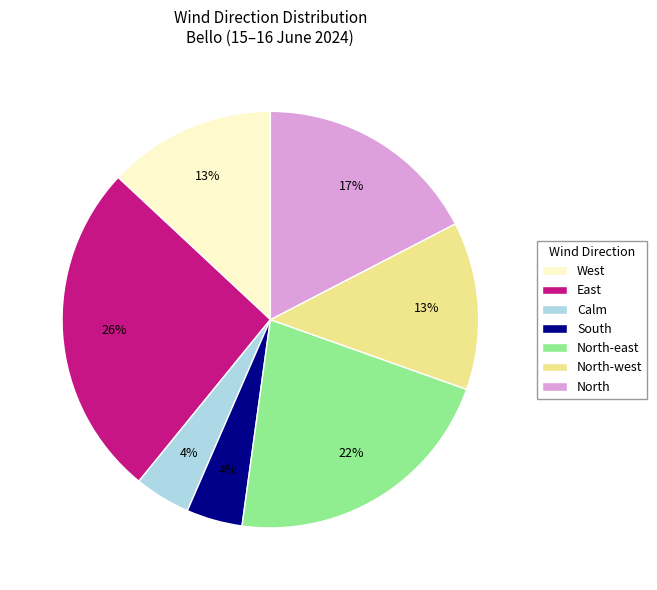

True or false: South accounts for 26% of the total.

False